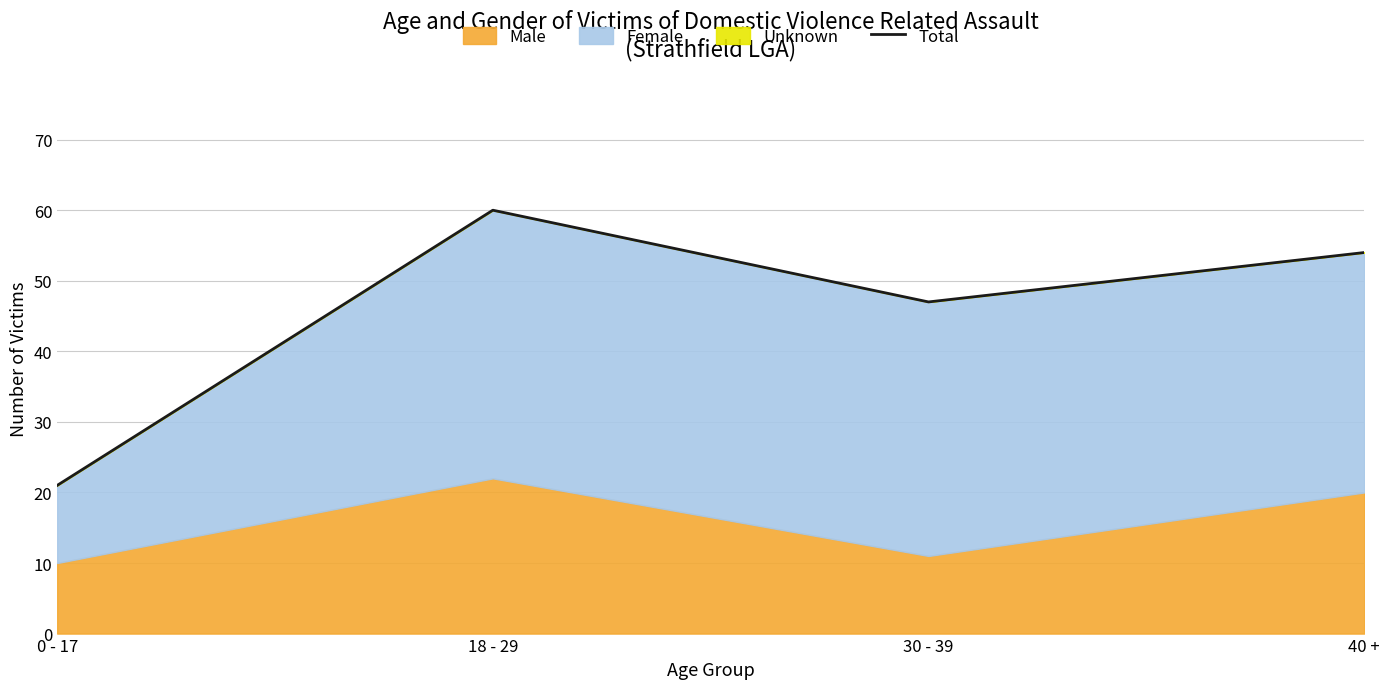

What is the difference between the values at 18 - 29 and 0 - 17?

39